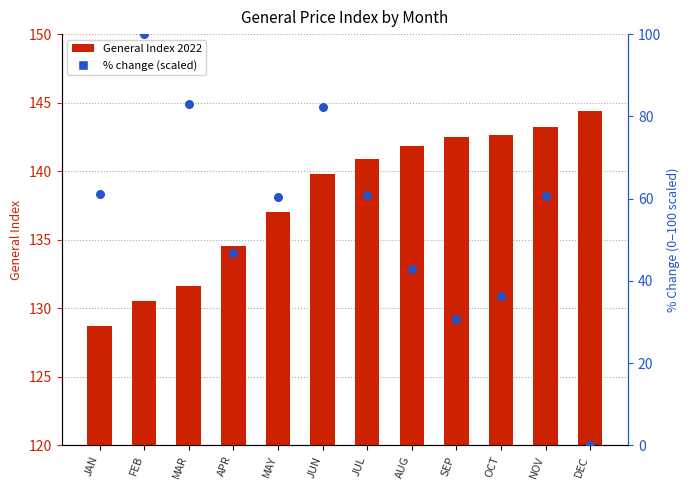

Which series has the largest Y range (max minus min)?

% change (2013→2014)